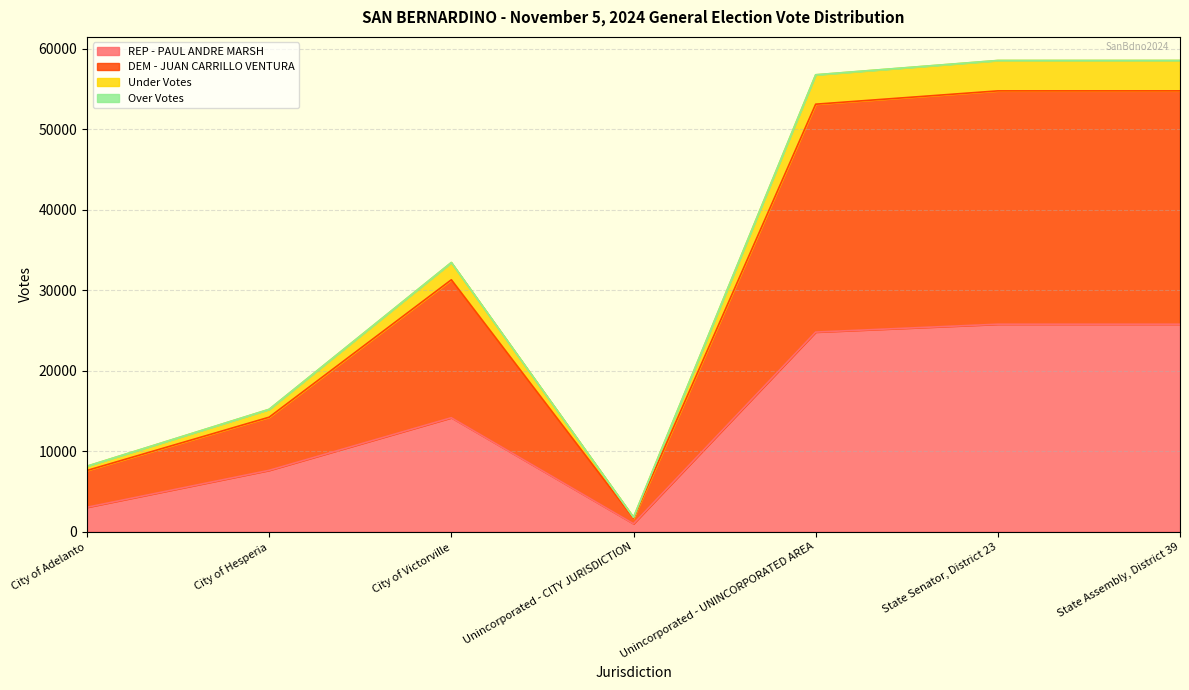

Rank the categories by REP - PAUL ANDRE MARSH value from highest to lowest.

State Assembly, District 39, State Senator, District 23, Unincorporated - UNINCORPORATED AREA, City of Victorville, City of Hesperia, City of Adelanto, Unincorporated - CITY JURISDICTION